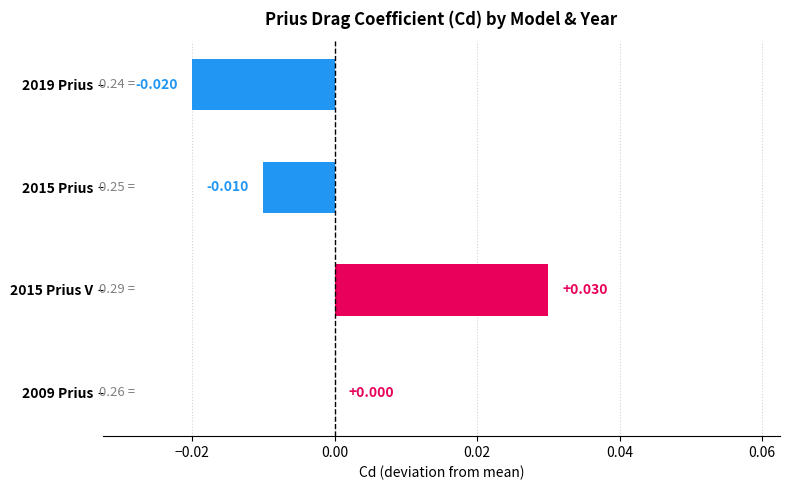

Count the number of data series in this chart.

1